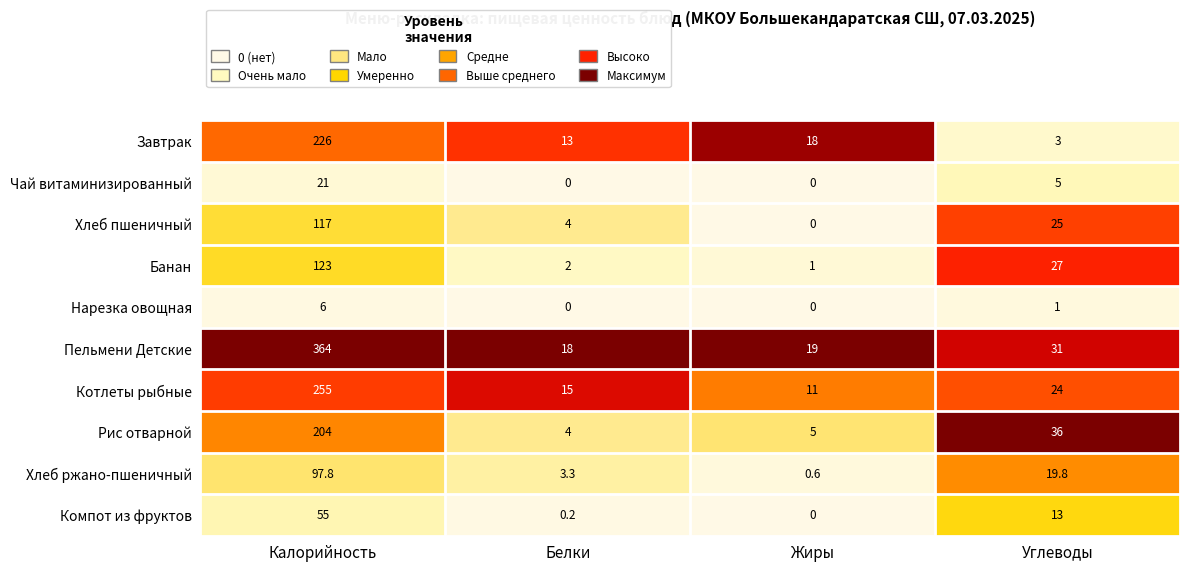

What is the difference between the highest and lowest values at Жиры?

19.0